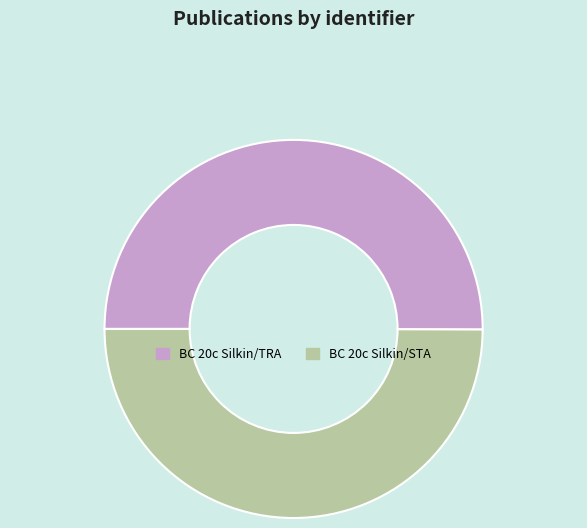

Count the number of slices in the pie.

2